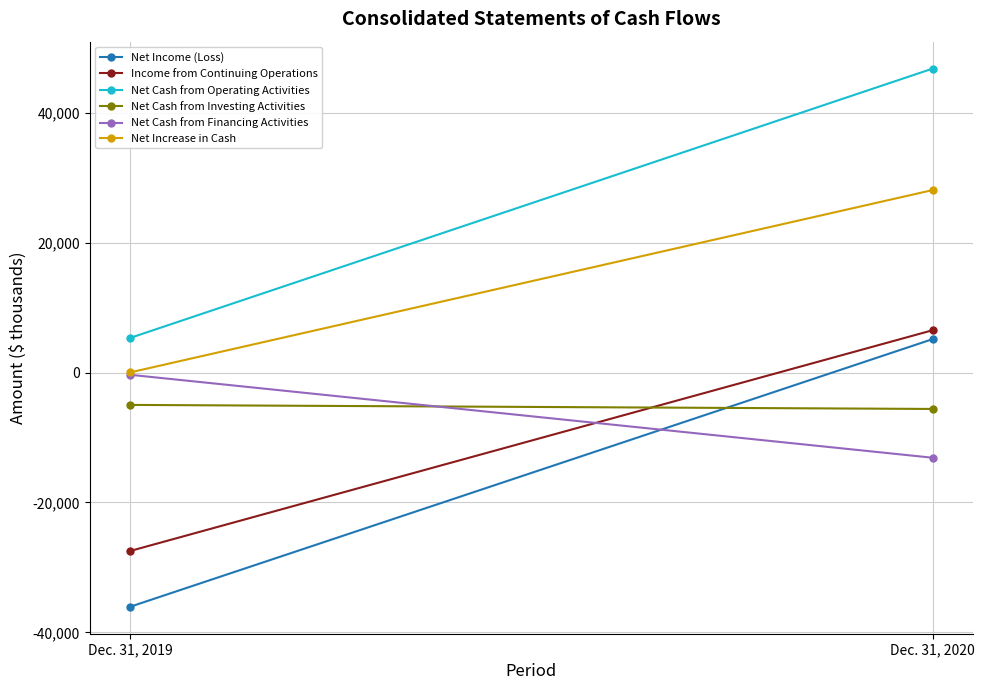

What is the spread (max minus min) of values at Dec. 31, 2019?

41395